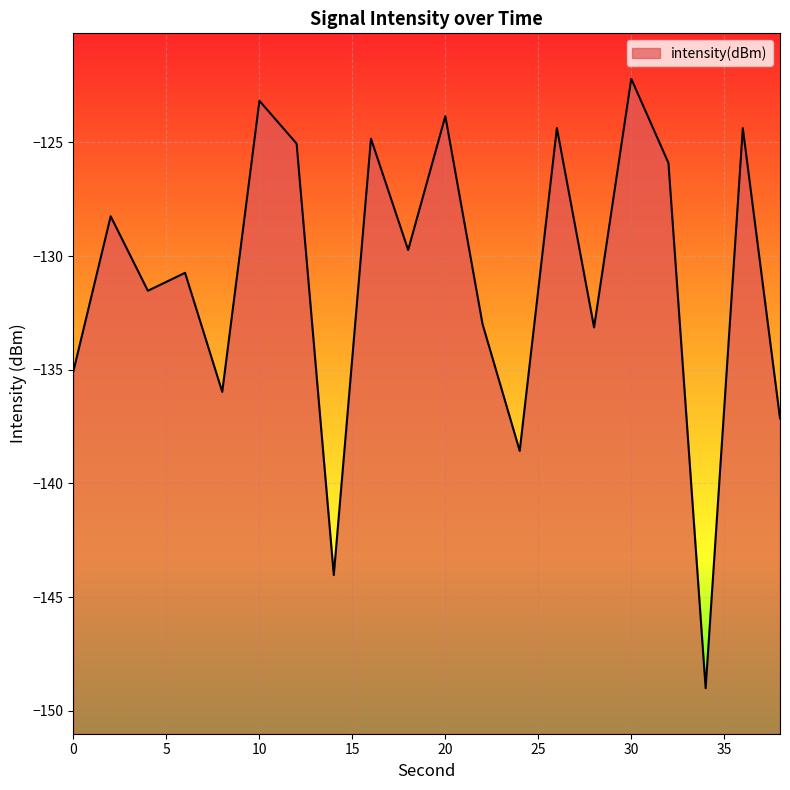

List the labels in order of value, smallest first.

34, 14, 24, 38, 8, 0, 28, 22, 4, 6, 18, 2, 32, 12, 16, 36, 26, 20, 10, 30